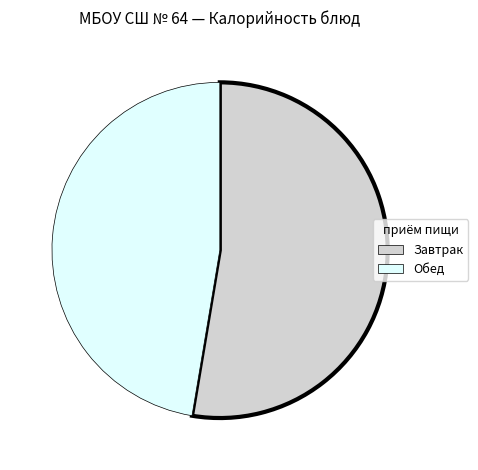

Is there a majority slice in this chart?

Yes